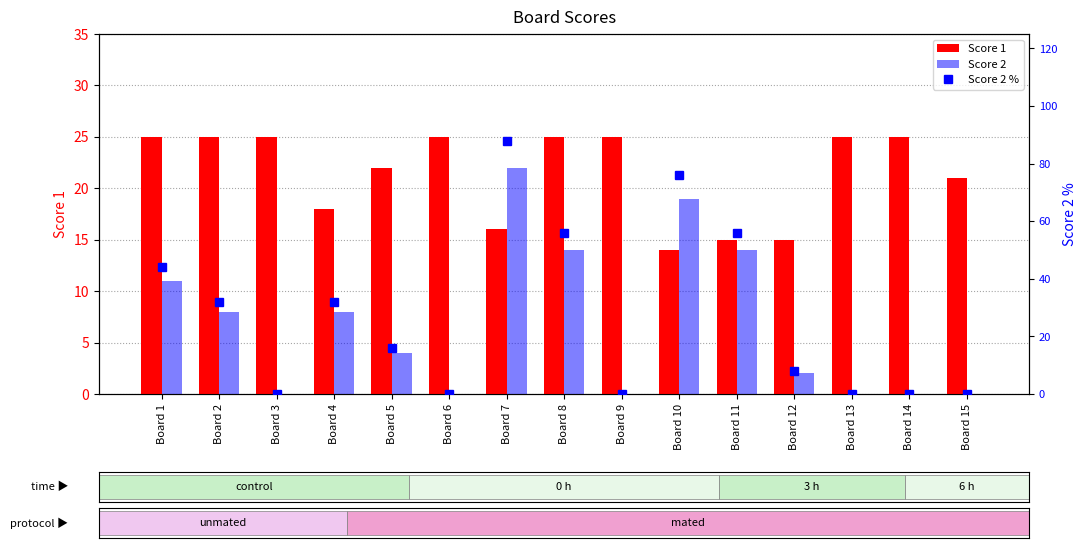

How many values in the Score 2 series are below 4?

7